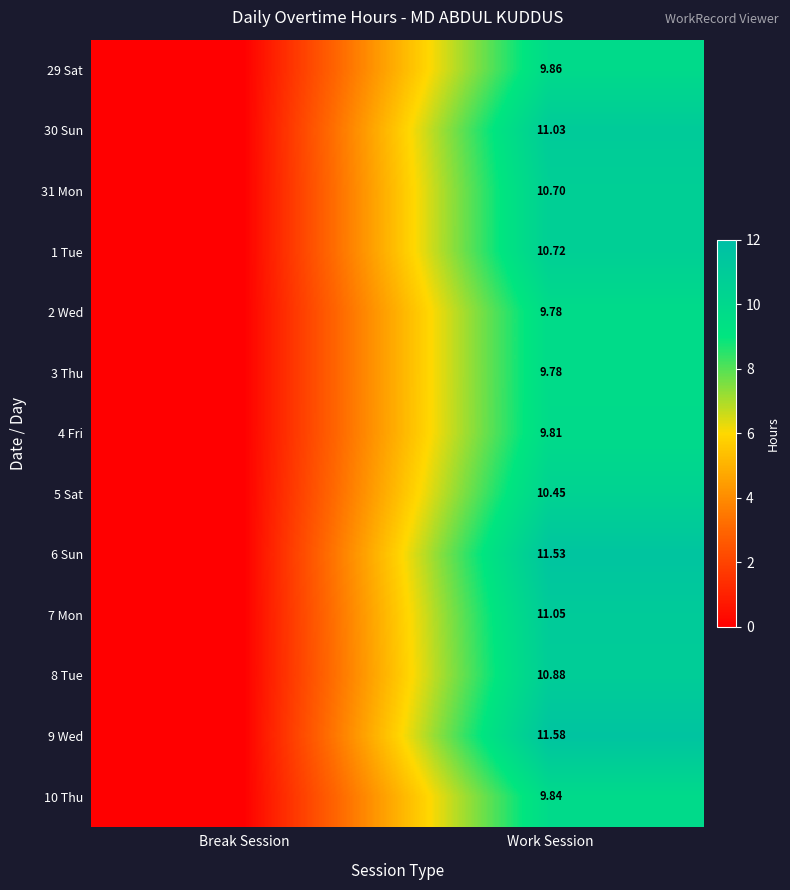

Rank the categories by 29 Sat value from lowest to highest.

Break Session, Work Session